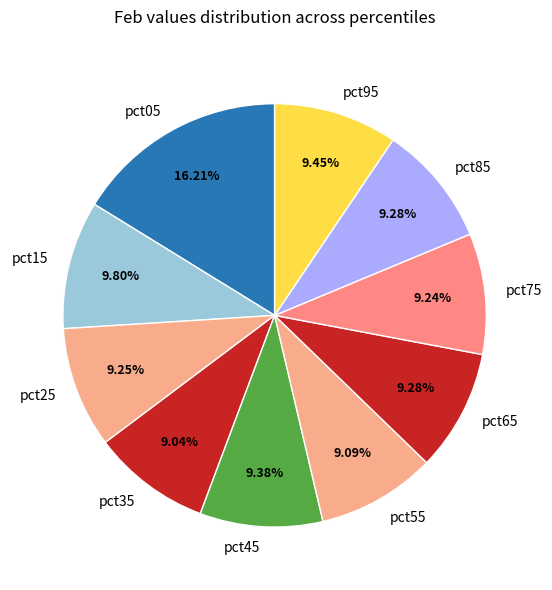

True or false: pct35 accounts for 9% of the total.

True